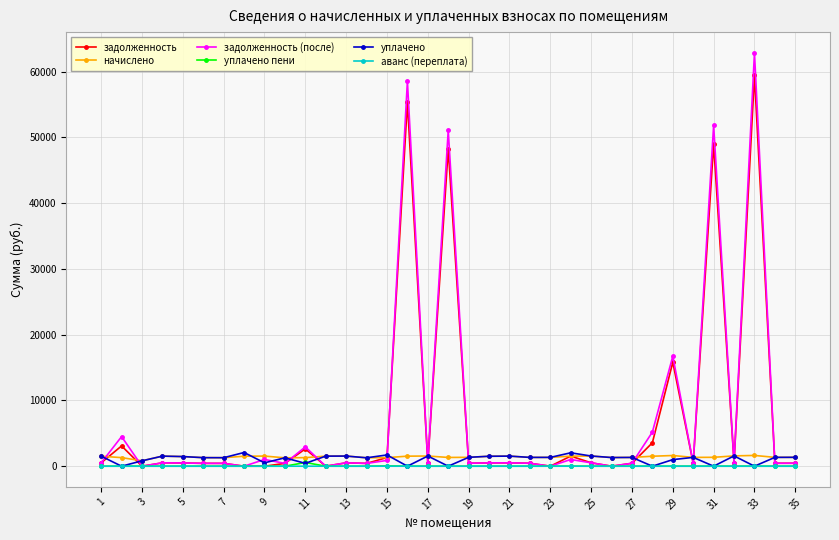

How many lines are shown in the chart?

6